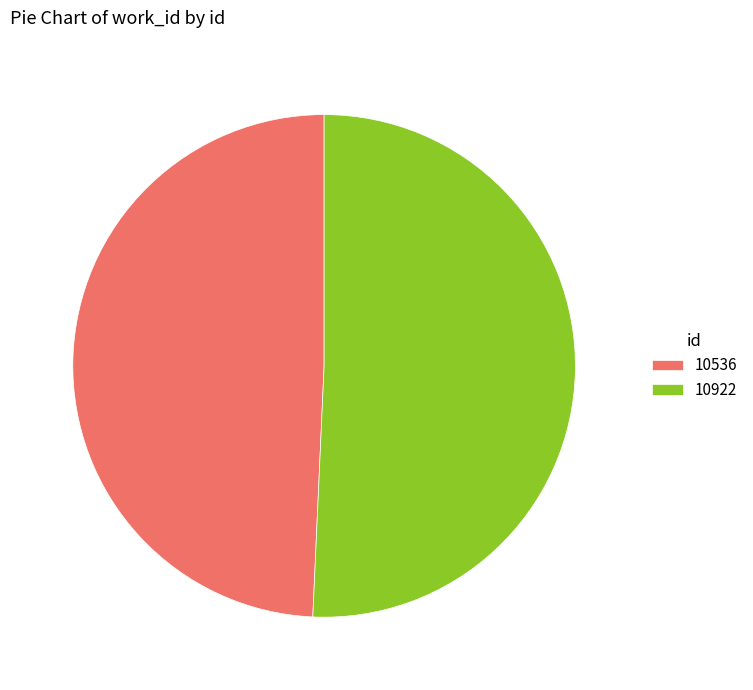

Does any single category account for the majority?

Yes